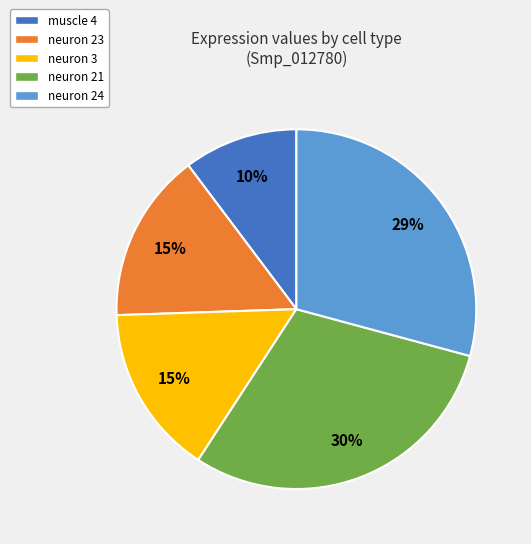

Is there any slice that represents more than half of the pie?

No